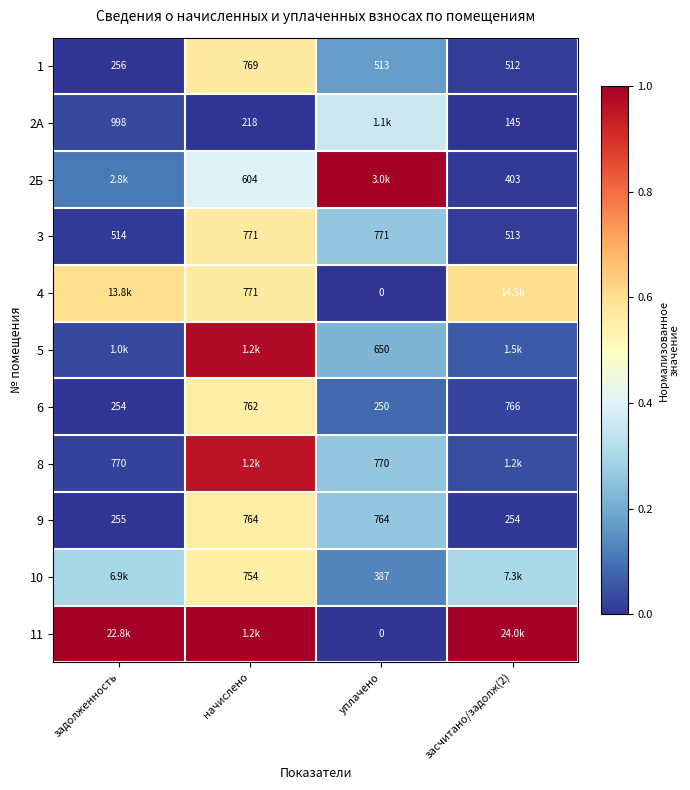

Is the value of 1 at уплачено greater than the value of 9 at задолженность?

Yes